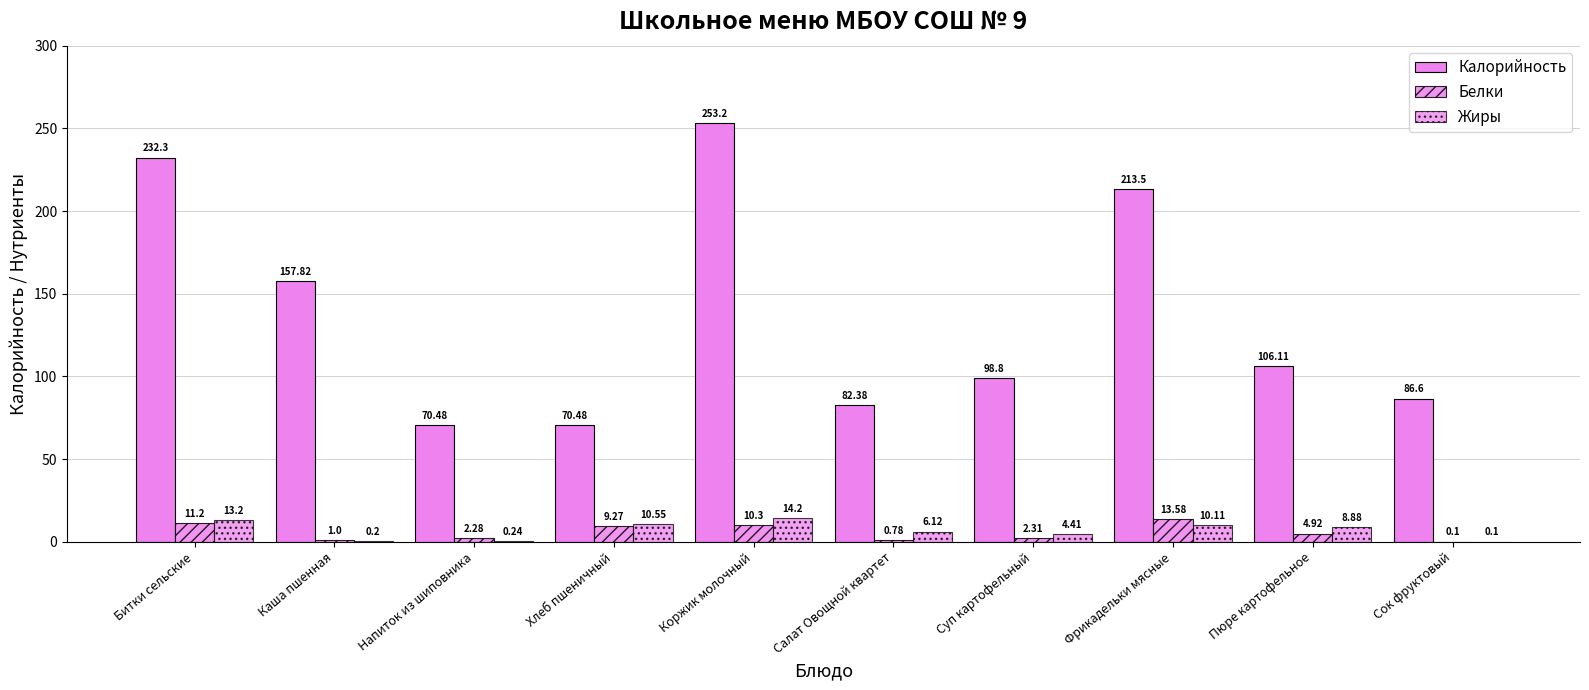

Count the number of data series in this chart.

3